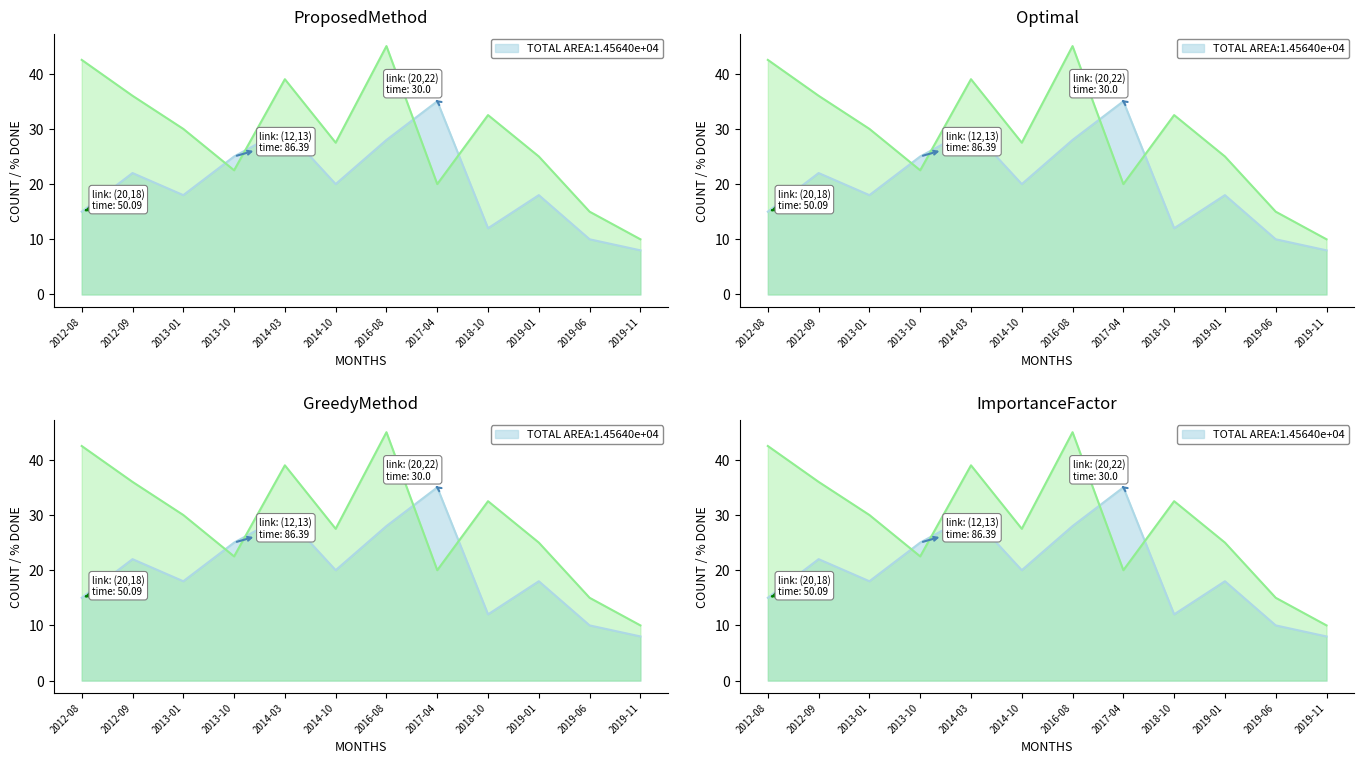

What is the approximate value of Avg % Done at 2012-08?

42.5